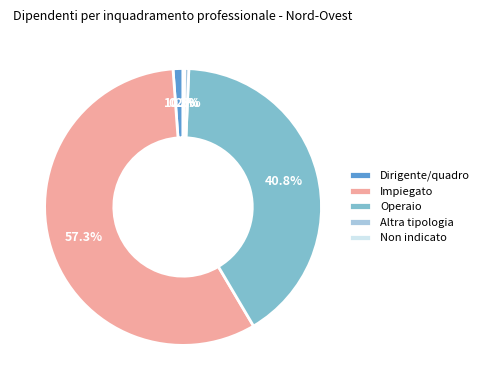

To the nearest percent, what is the combined percentage of Operaio and Altra tipologia?

41%